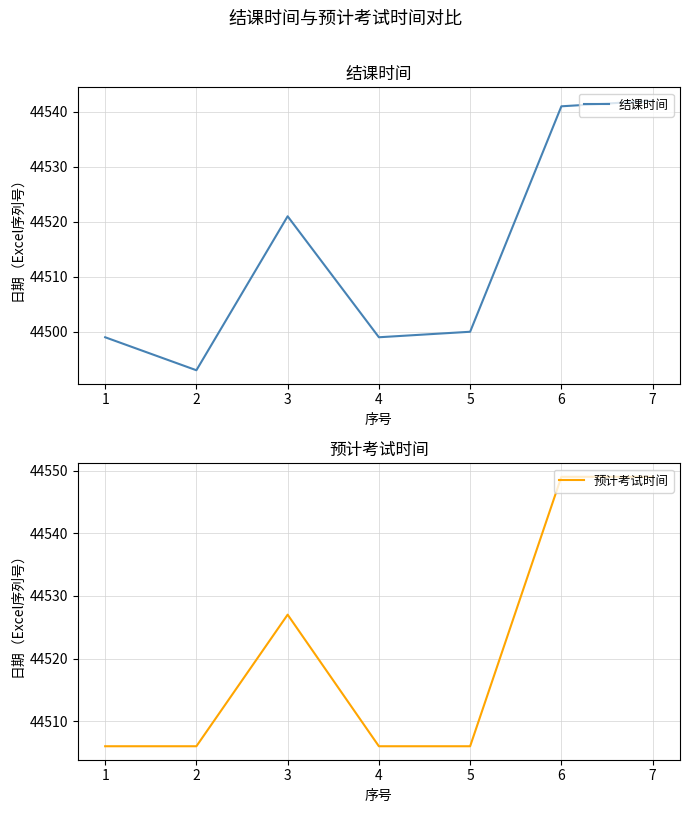

Reading left to right, list all the values displayed in this chart.

结课时间: 44499	44493	44521	44499	44500	44541	44542
预计考试时间: 44506	44506	44527	44506	44506	44549	44549